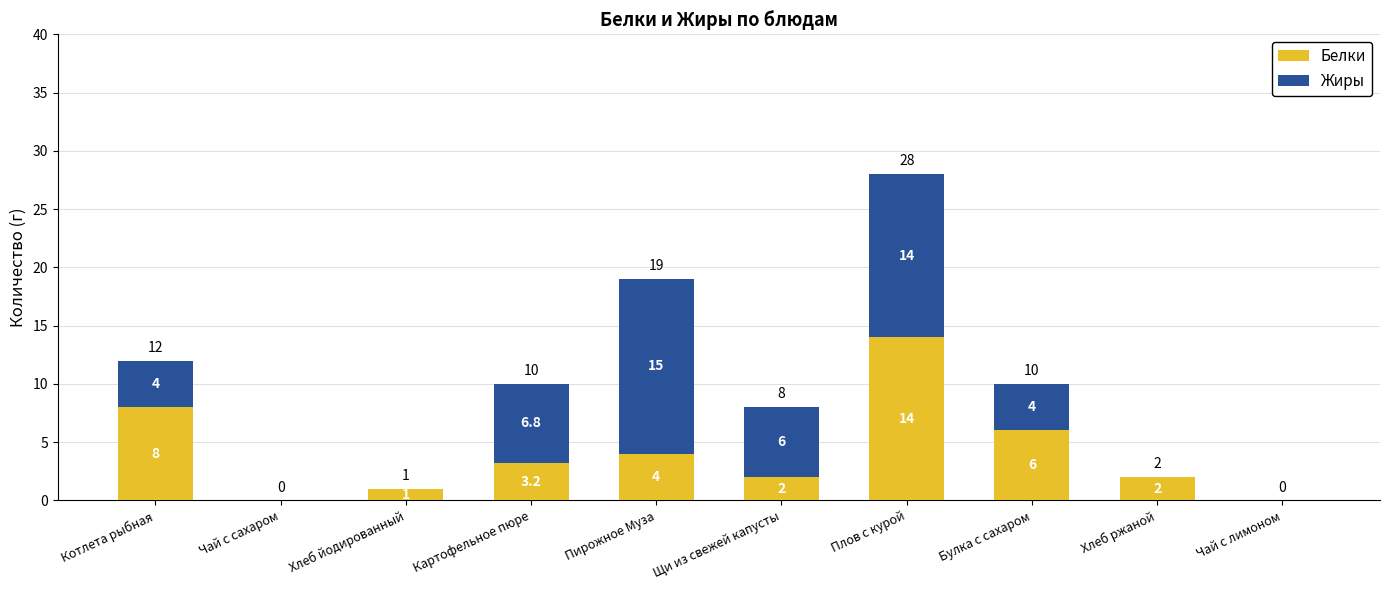

The value of Белки at Щи из свежей капусты is 3.5. True or false?

False